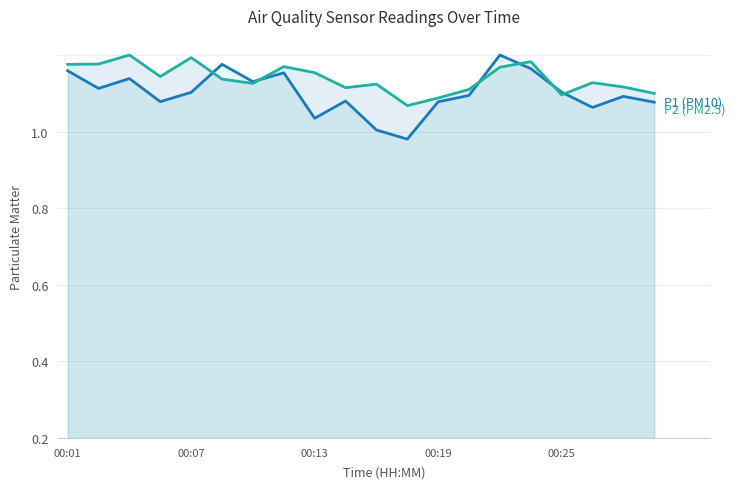

Count the number of categories in the chart.

20